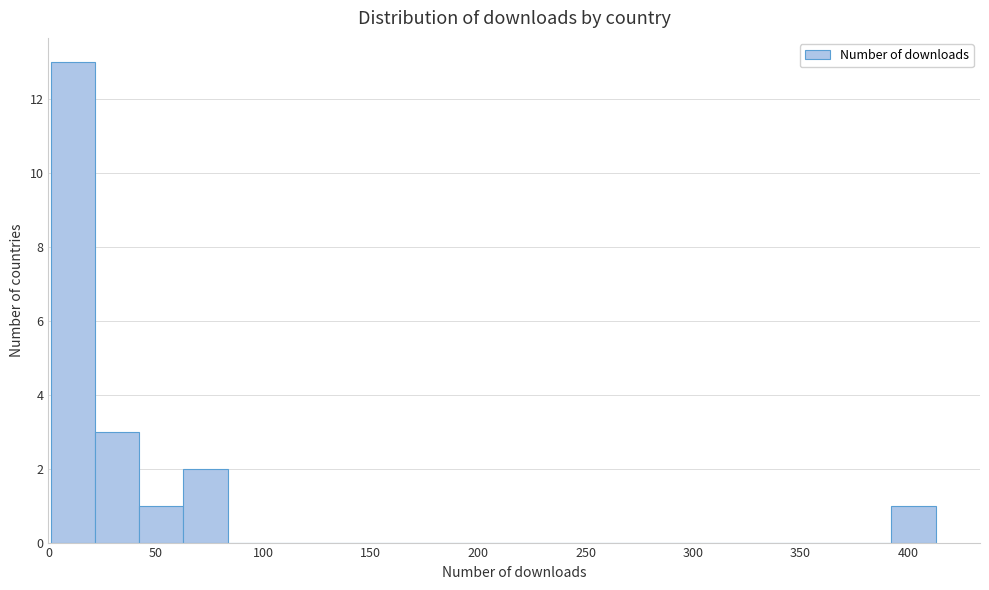

Over which range of the x-axis is the bar tallest?

0 to 20